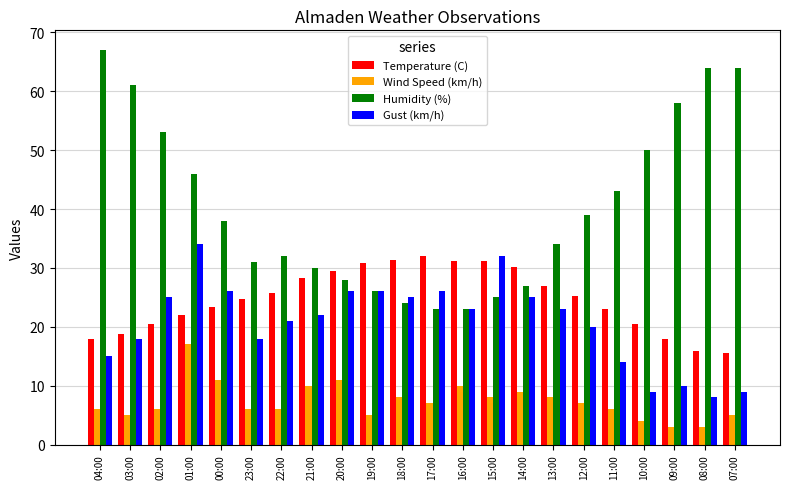

What is the difference between the maximum and minimum values in the Wind Speed (km/h) series?

14.0